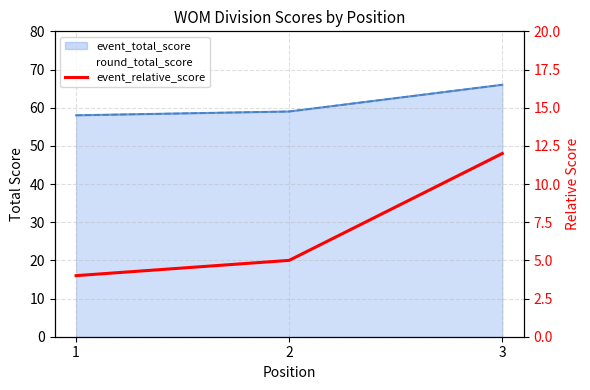

Does the chart display data point markers on the line(s)?

No